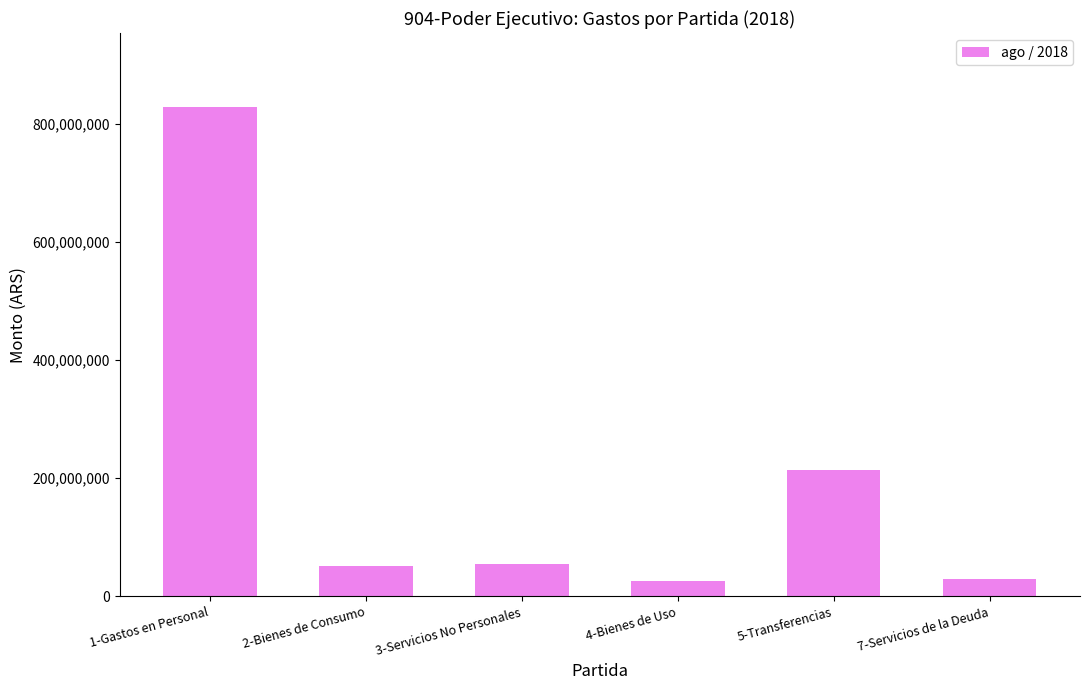

What is the change in value from 2-Bienes de Consumo to 5-Transferencias?

+162917924.2